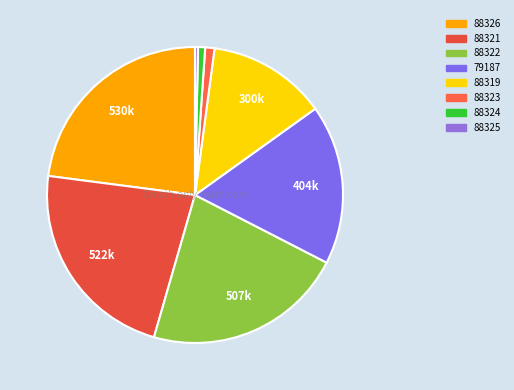

What percentage do 88325 and 88321 together represent?

22.9%